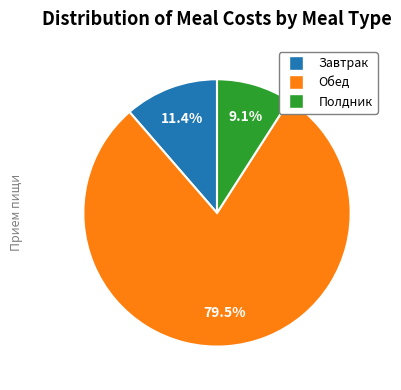

Is there any slice that represents more than half of the pie?

Yes